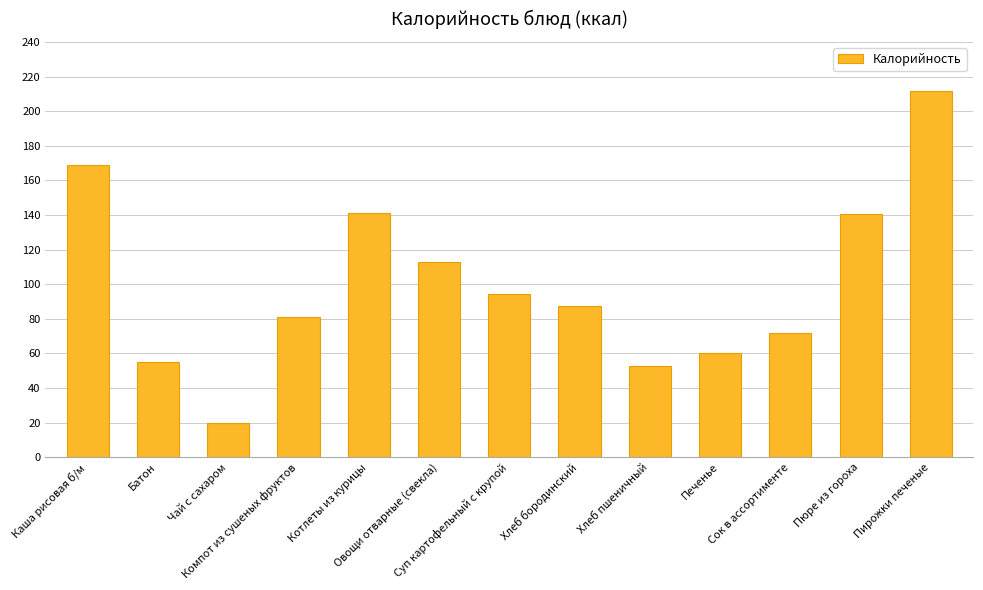

Does the chart contain any negative values?

No